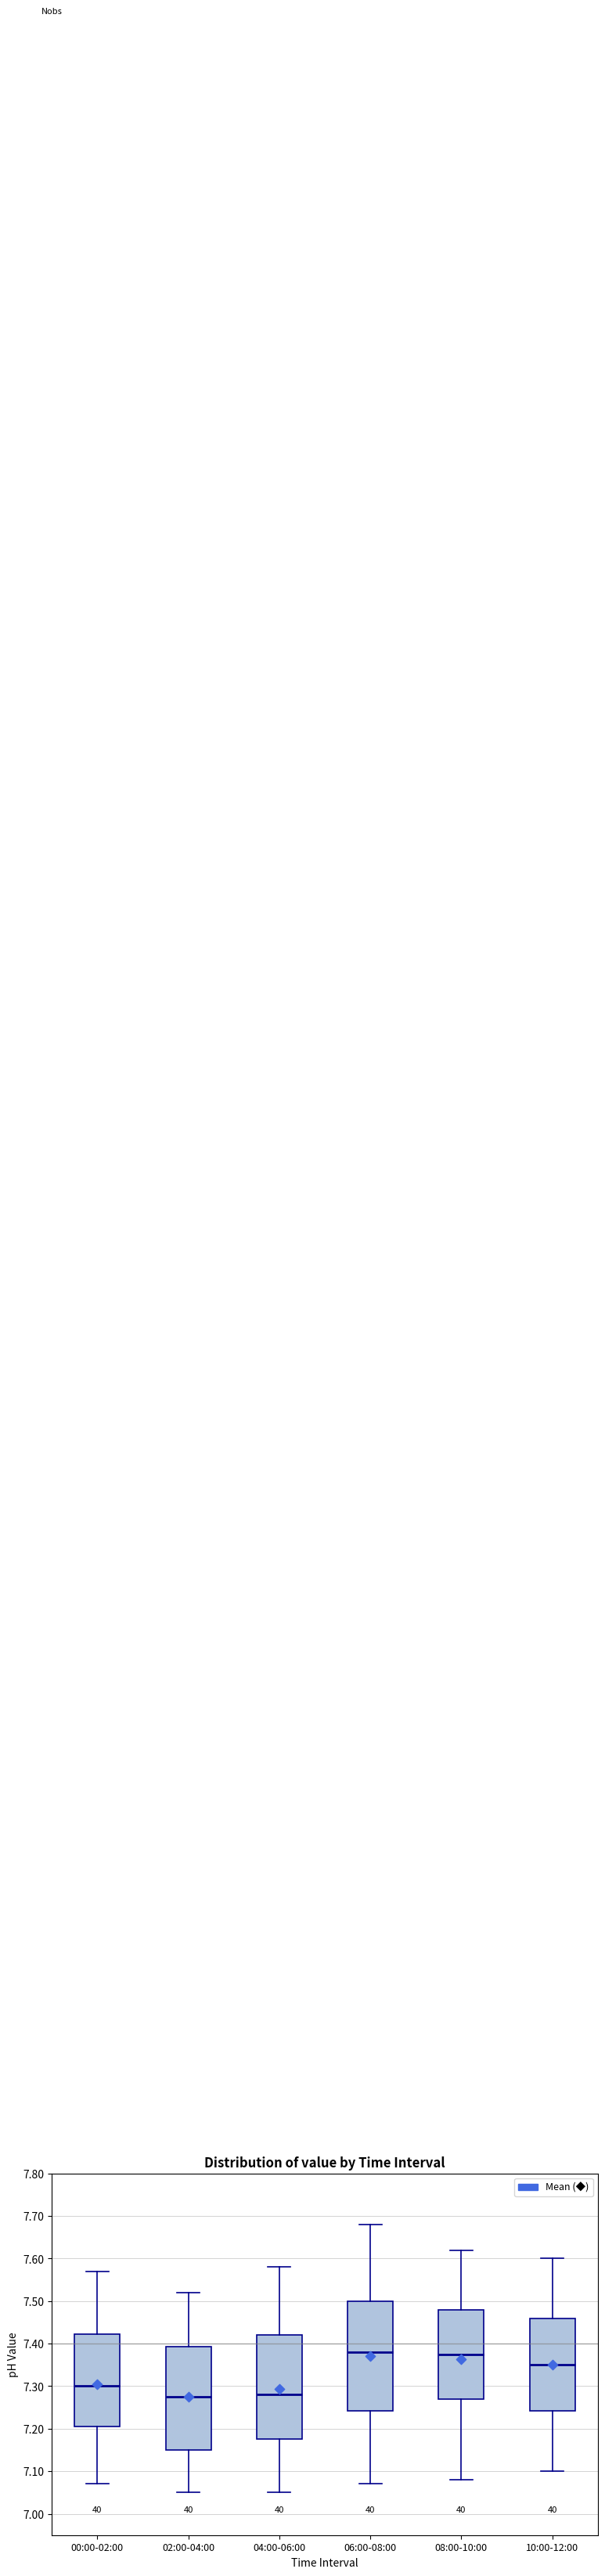

Reading left to right, read every box against the y-axis: the position of its median line, the range the box covers, and the ends of its whiskers. The values are not printed on the chart, so give them approximately, as read against the axis.

00:00-02:00: median 7.30, box 7.21 to 7.42, whiskers 7.07 to 7.57
02:00-04:00: median 7.28, box 7.15 to 7.39, whiskers 7.05 to 7.52
04:00-06:00: median 7.28, box 7.18 to 7.42, whiskers 7.05 to 7.58
06:00-08:00: median 7.38, box 7.24 to 7.50, whiskers 7.07 to 7.68
08:00-10:00: median 7.38, box 7.27 to 7.48, whiskers 7.08 to 7.62
10:00-12:00: median 7.35, box 7.24 to 7.46, whiskers 7.10 to 7.60